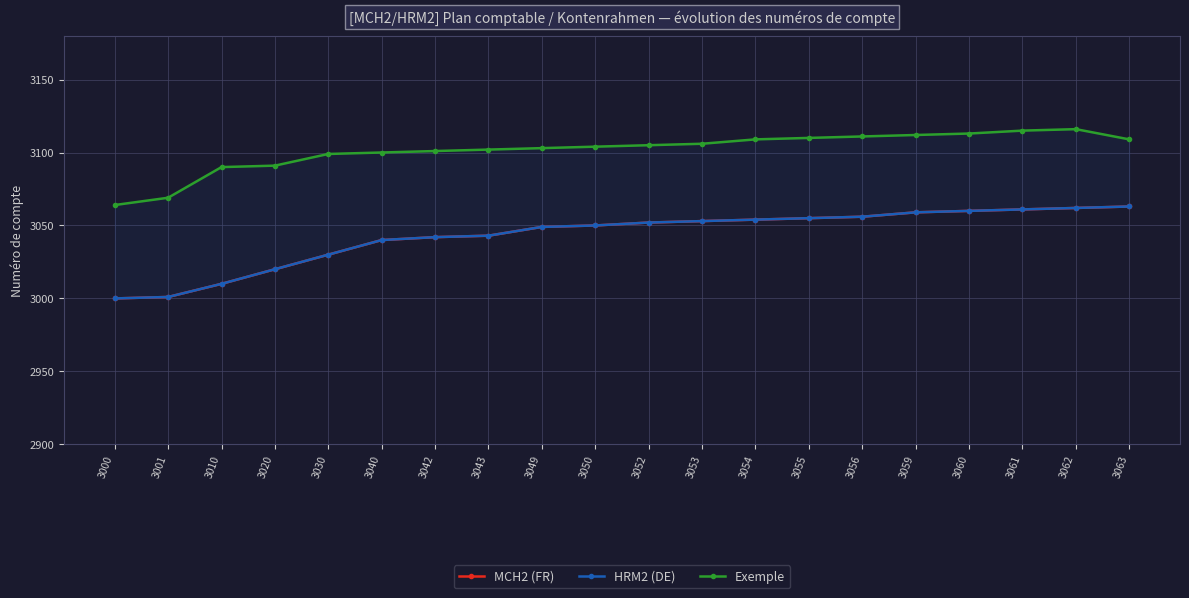

At which label does HRM2 (DE) reach its minimum?

3000